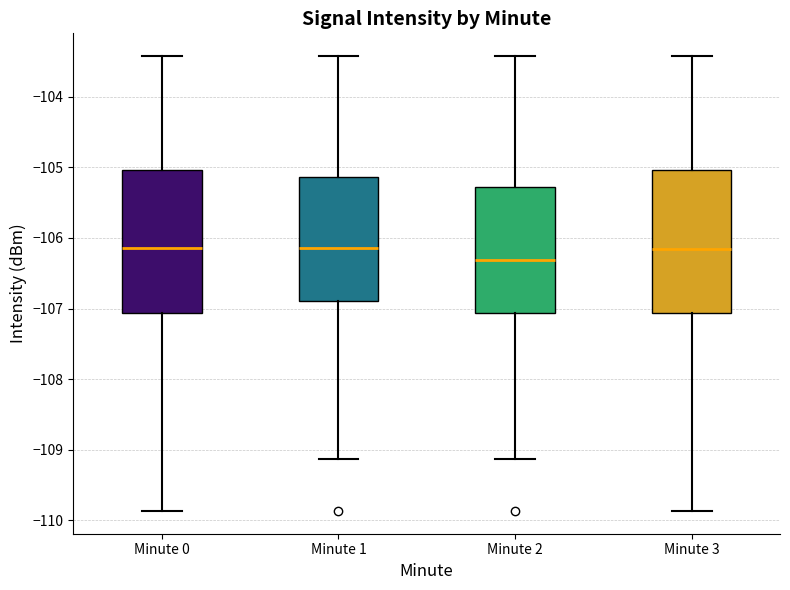

Which box's median line is the lowest?

Minute 2